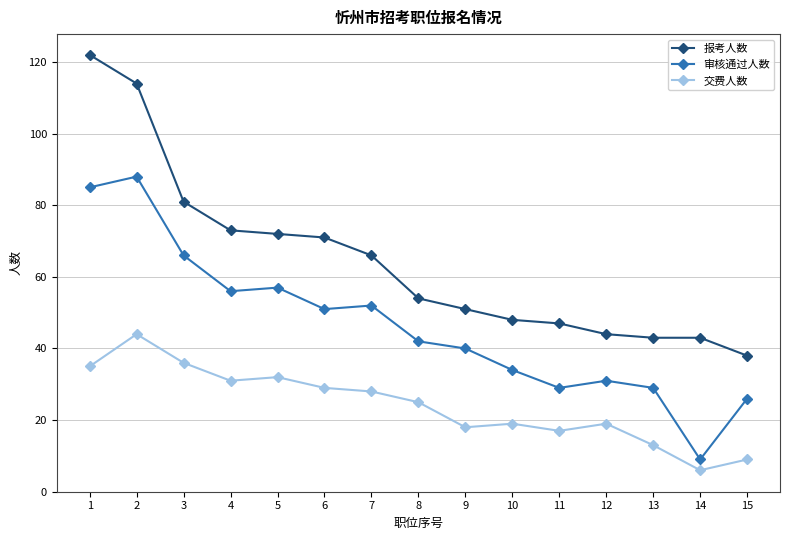

What is the spread (max minus min) of values at 7?

38